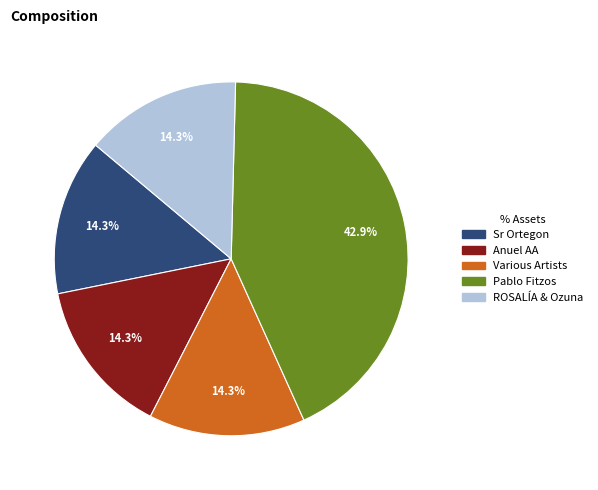

Is there any slice that represents more than half of the pie?

No